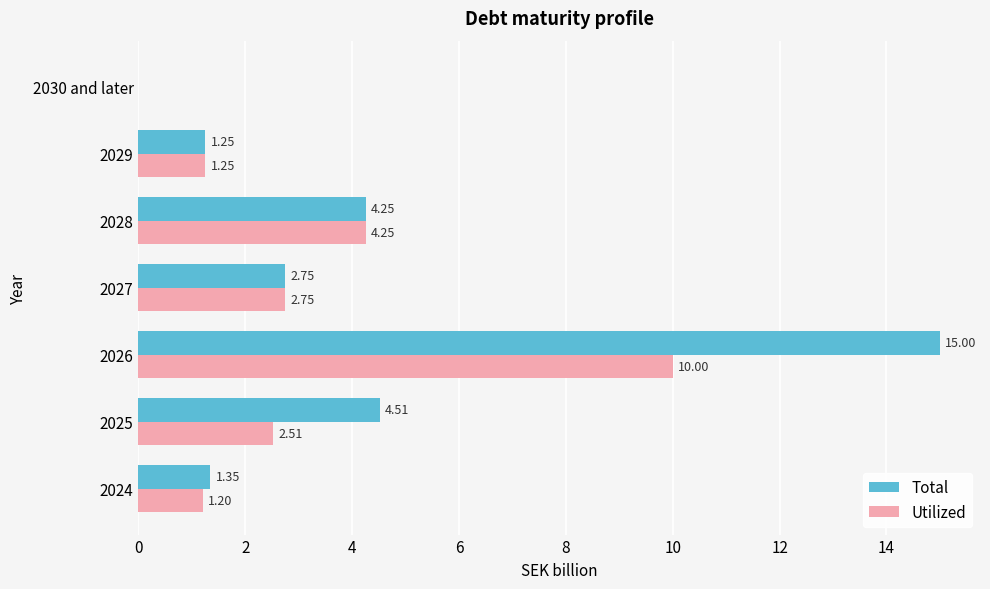

What is the sum of the Utilized values at 2029 and 2025?

3.8